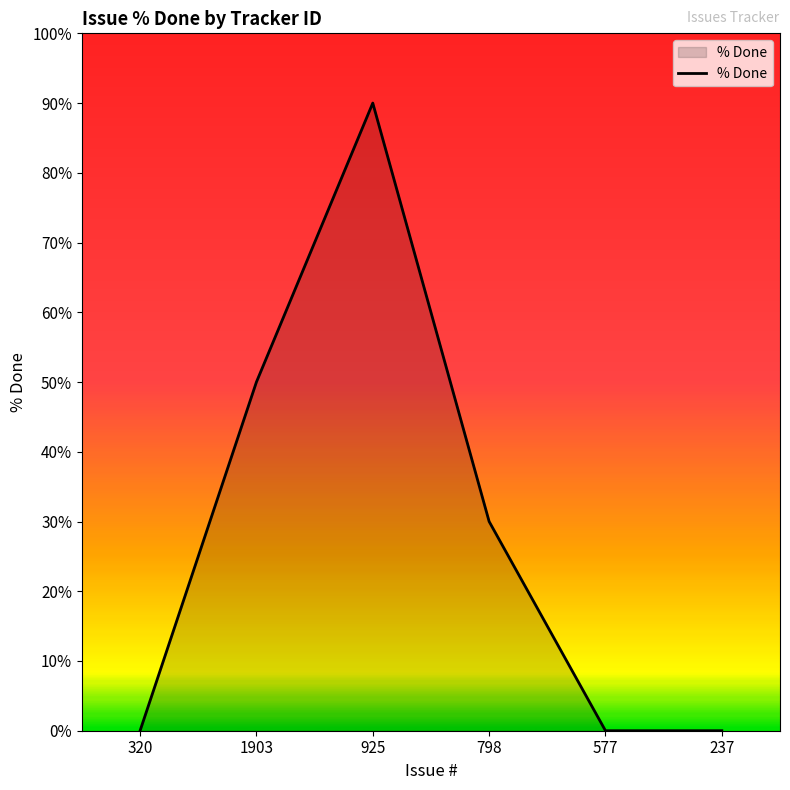

At which label is the value closest to 45?

1903